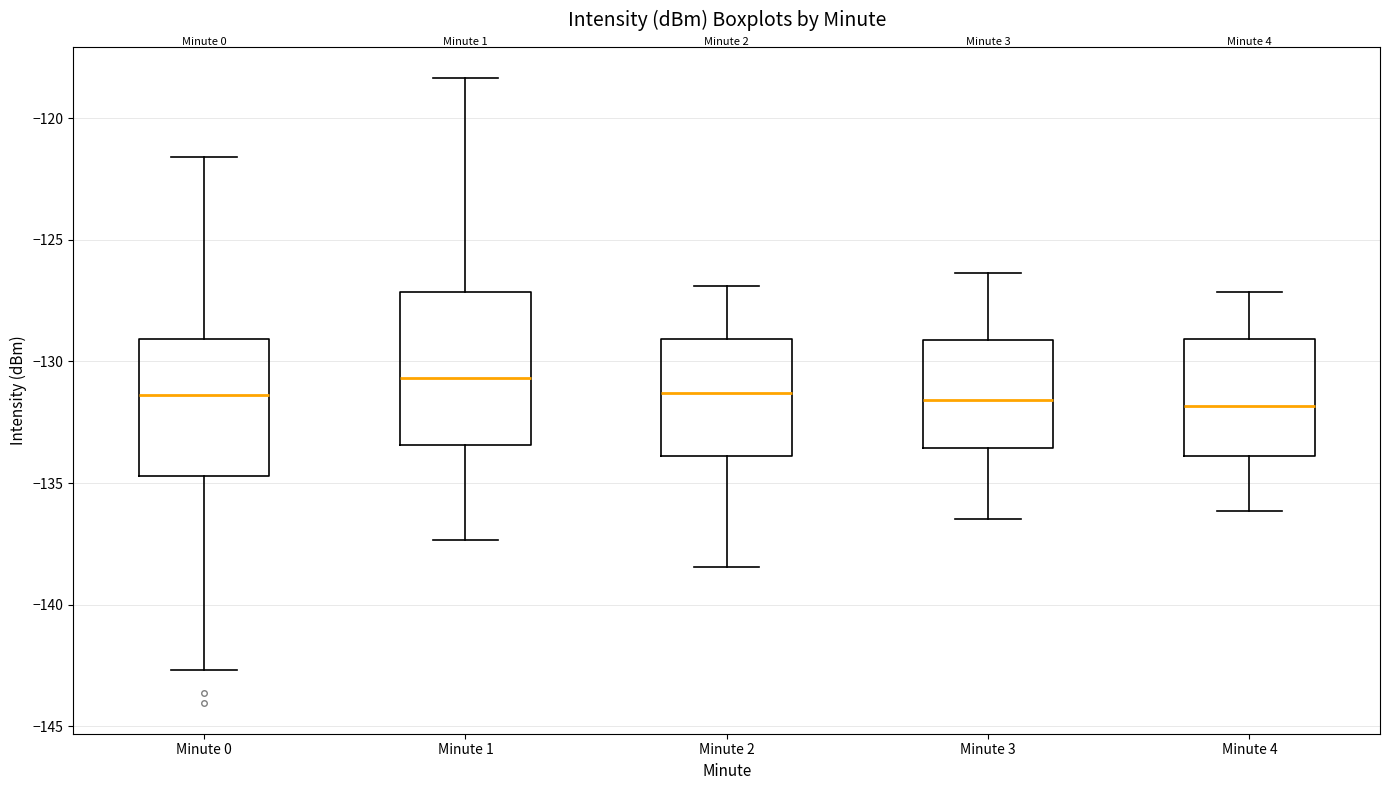

Where does the median line of the box for Minute 4 sit on the y-axis? The values are not printed on the chart, so give them approximately, as read against the axis.

-132.0